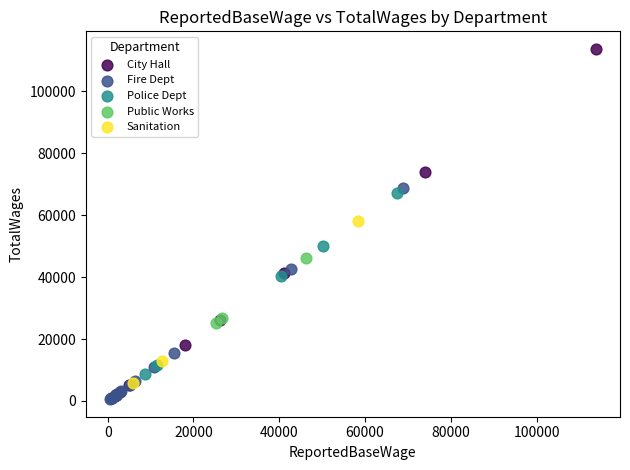

Which series has the widest spread of Y values?

City Hall